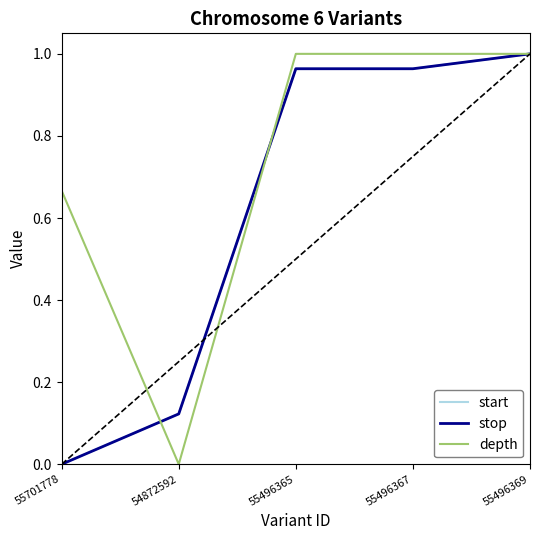

The value of stop at 54872592 is 0.2. True or false?

False